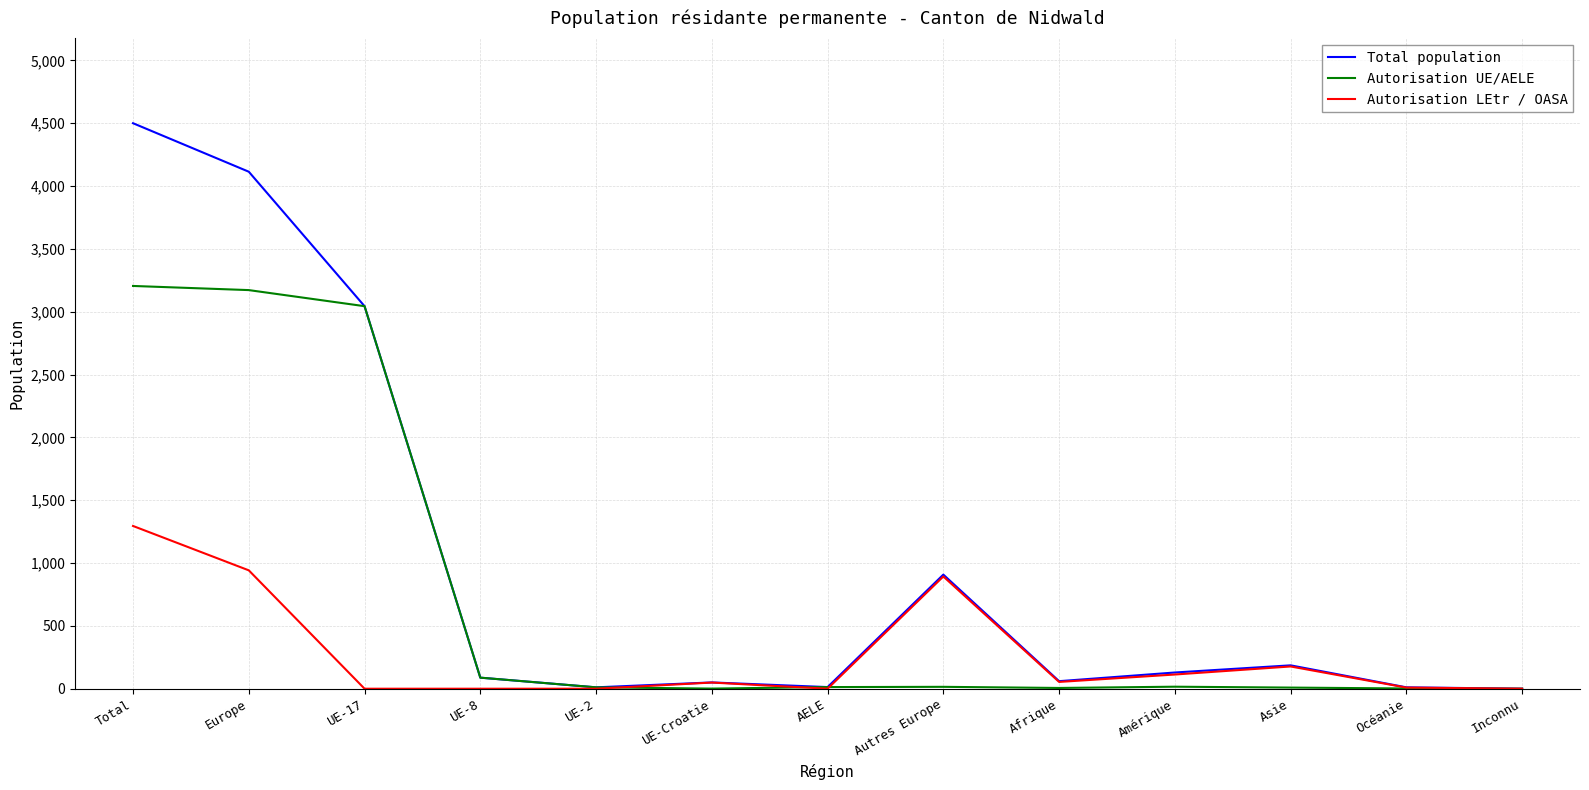

Rank the series by their average value, from lowest to highest.

Autorisation LEtr / OASA, Autorisation UE/AELE, Total population